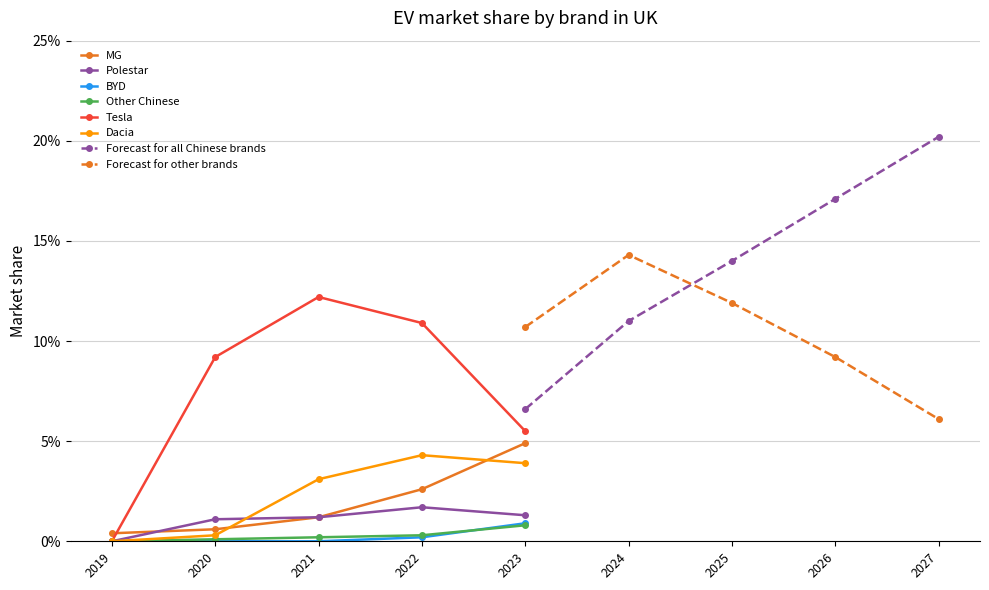

True or false: Dacia and BYD intersect in this chart.

False